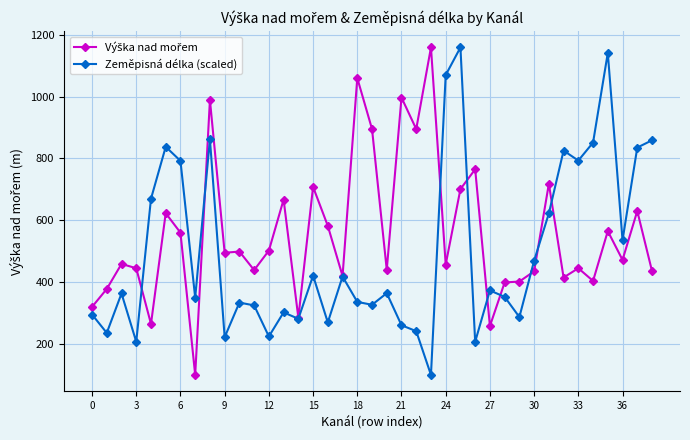

In Zeměpisná délka (scaled), how many points are higher than both neighbors (excluding endpoints)?

12